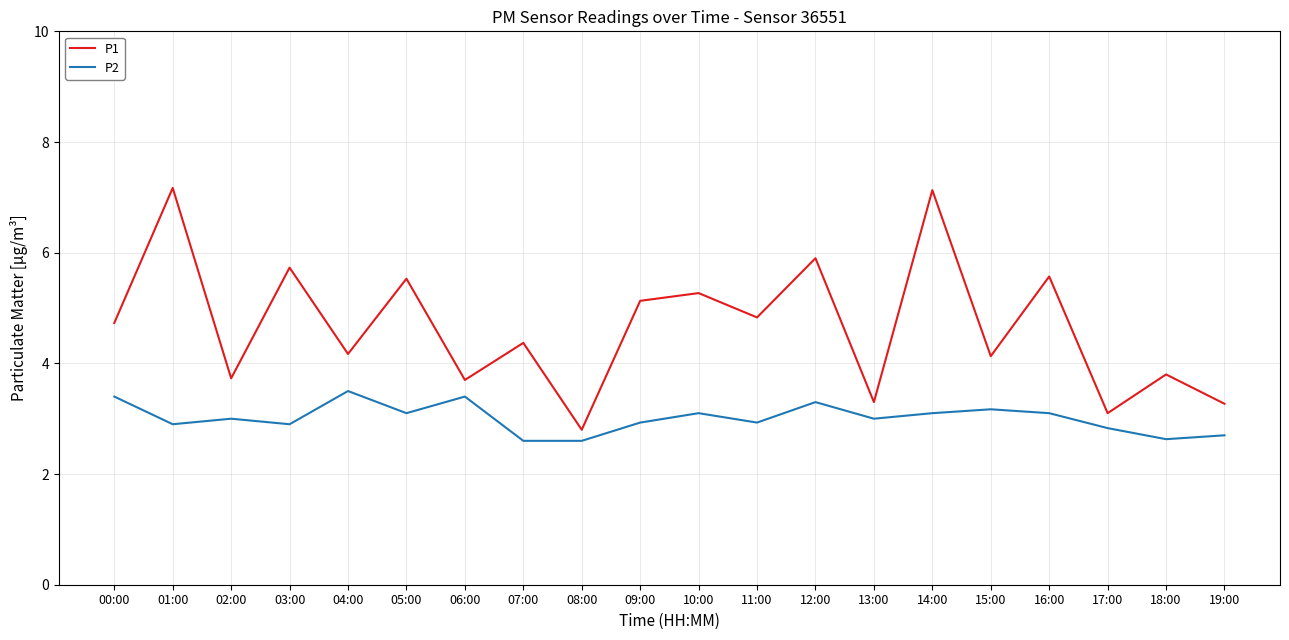

True or false: P2 and P1 intersect in this chart.

False